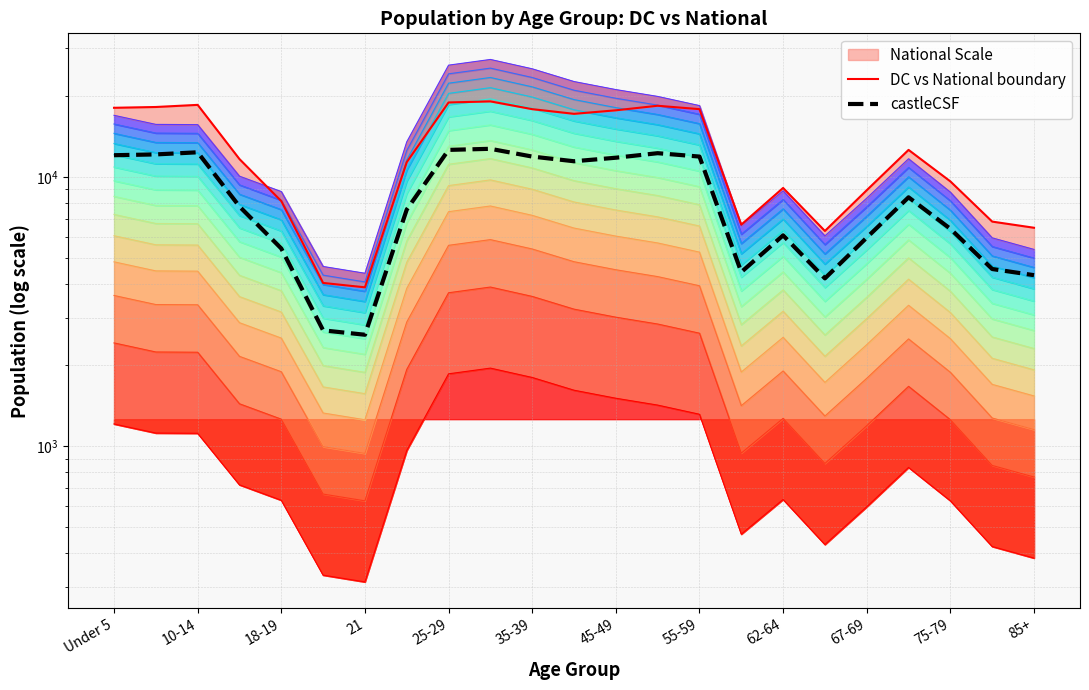

What is the sum of the DC vs National boundary values at Under 5 and 55-59?

35909.0